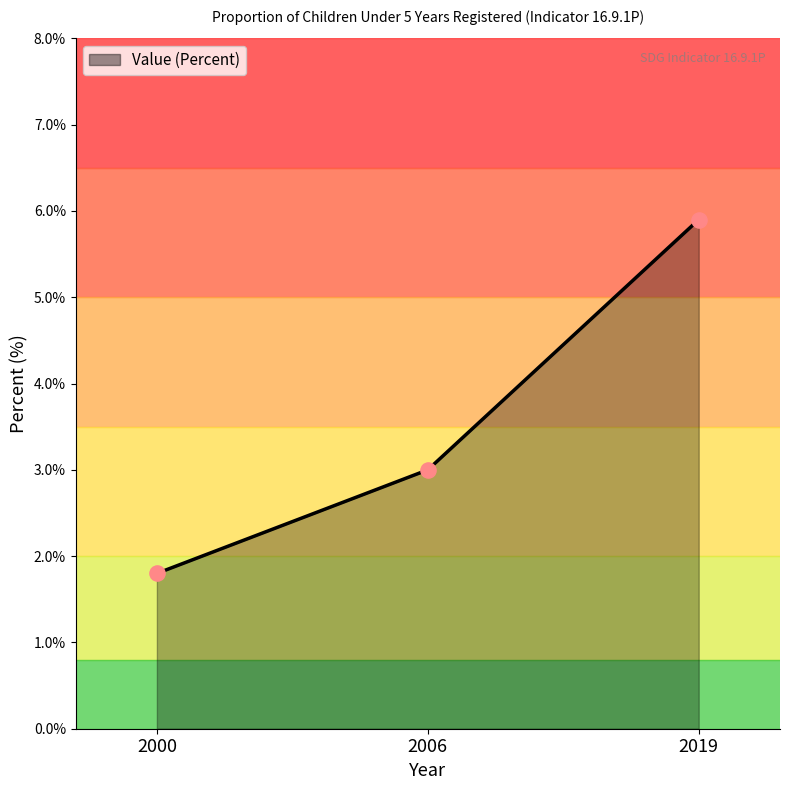

What is the change in value from 2006 to 2019?

+2.9